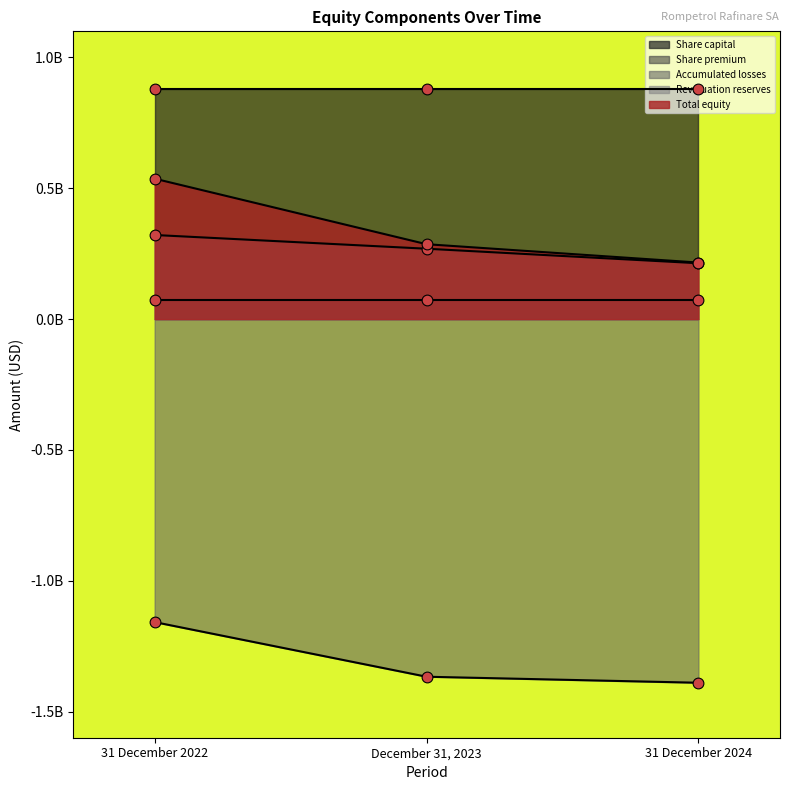

Which series reaches the minimum Y coordinate?

Accumulated losses